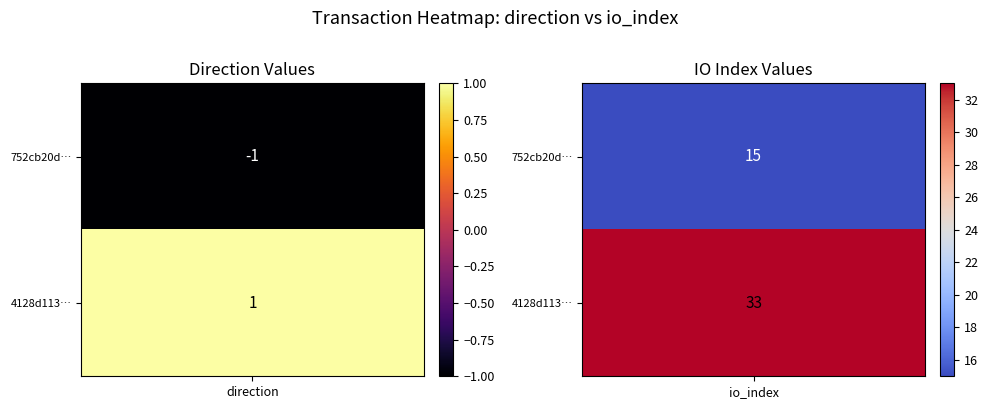

What is the sum of all 4128d113bd74b3cf725b1e2177c8d344d5014b2 values?

34